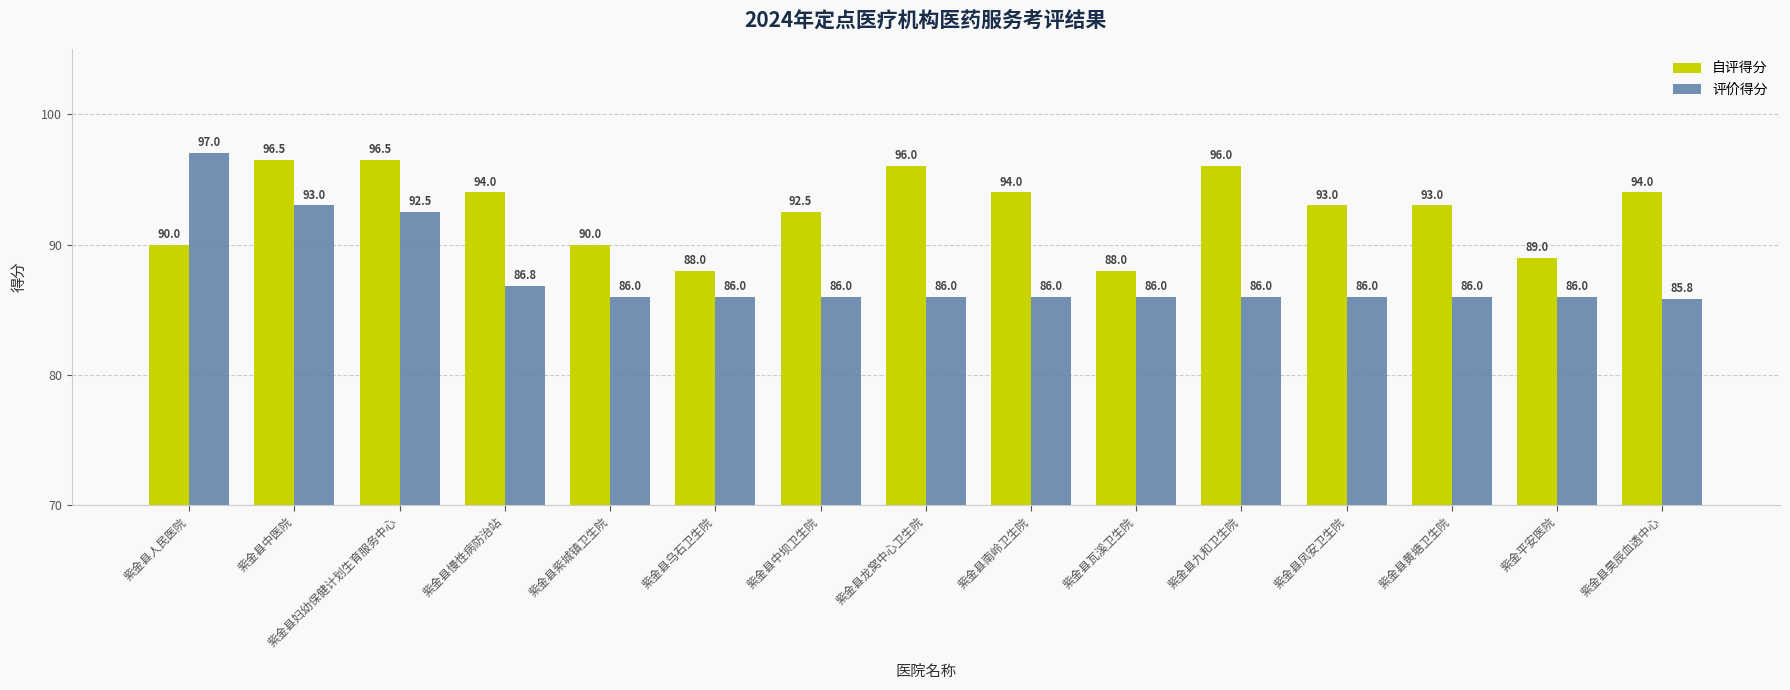

Which series has the largest range (max minus min)?

评价得分